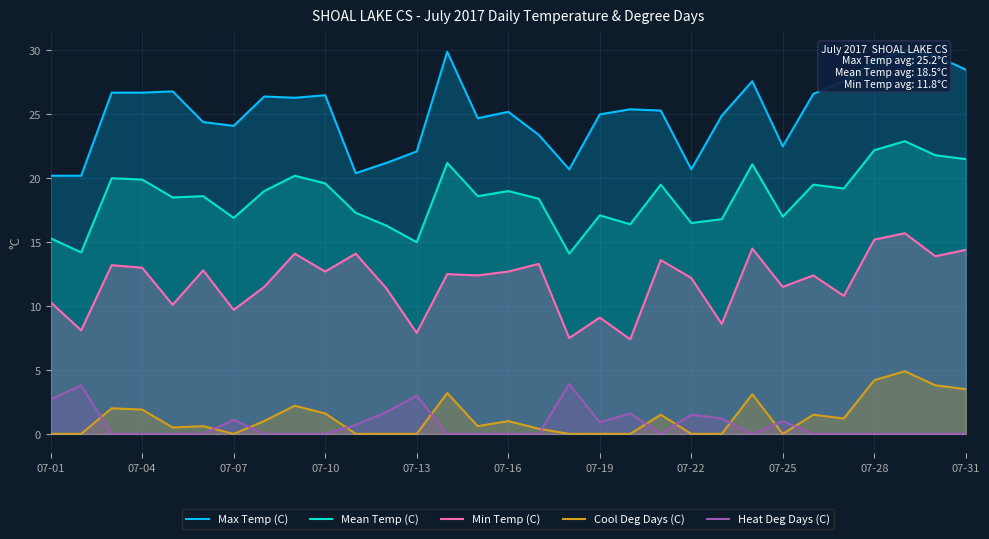

At how many categories does at least one series exceed 6?

31